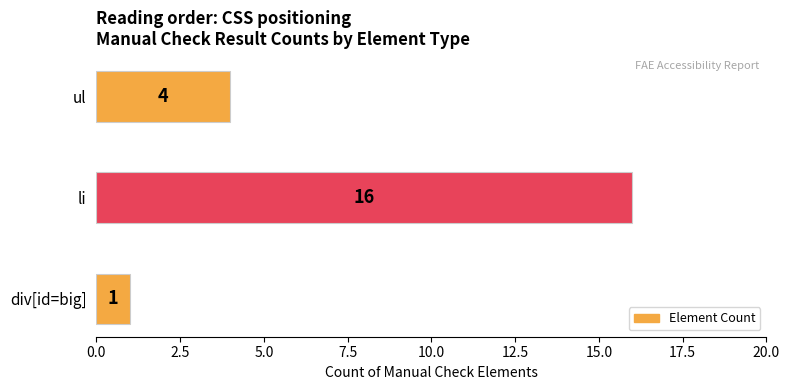

Does the chart contain any negative values?

No